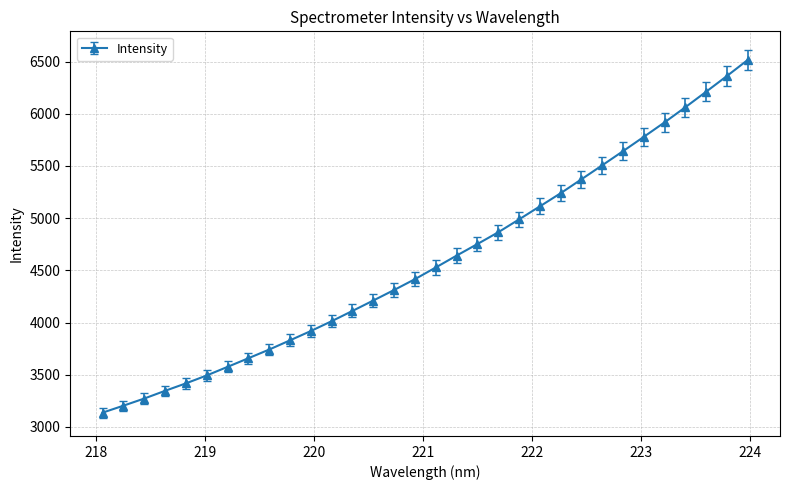

What is the value of the 2nd point from the left?

3203.5